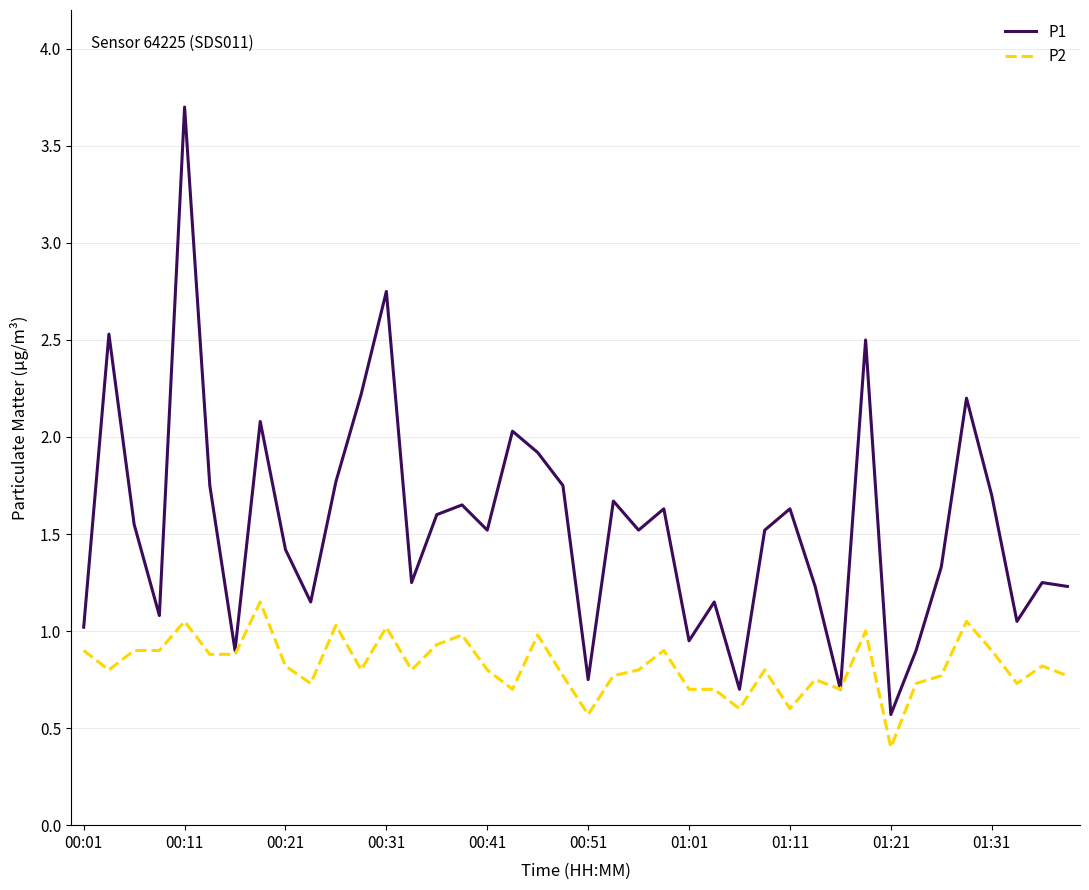

Rank the series by their average value, from lowest to highest.

P2, P1